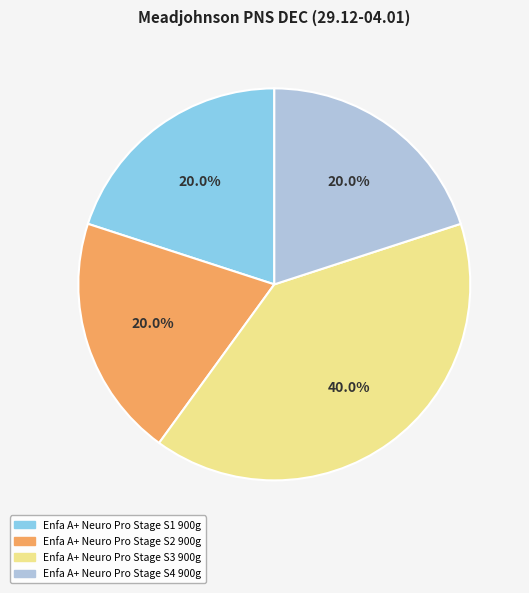

Is there any slice that represents more than half of the pie?

No